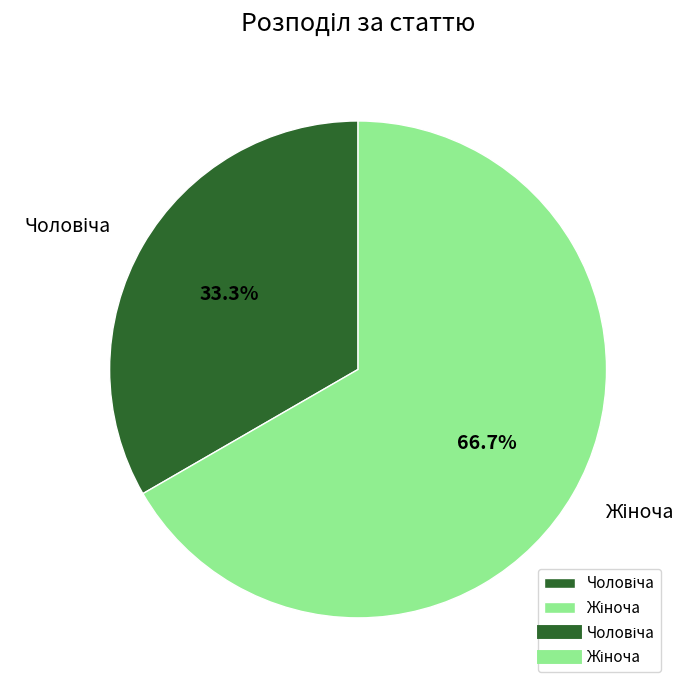

Is there a majority slice in this chart?

Yes